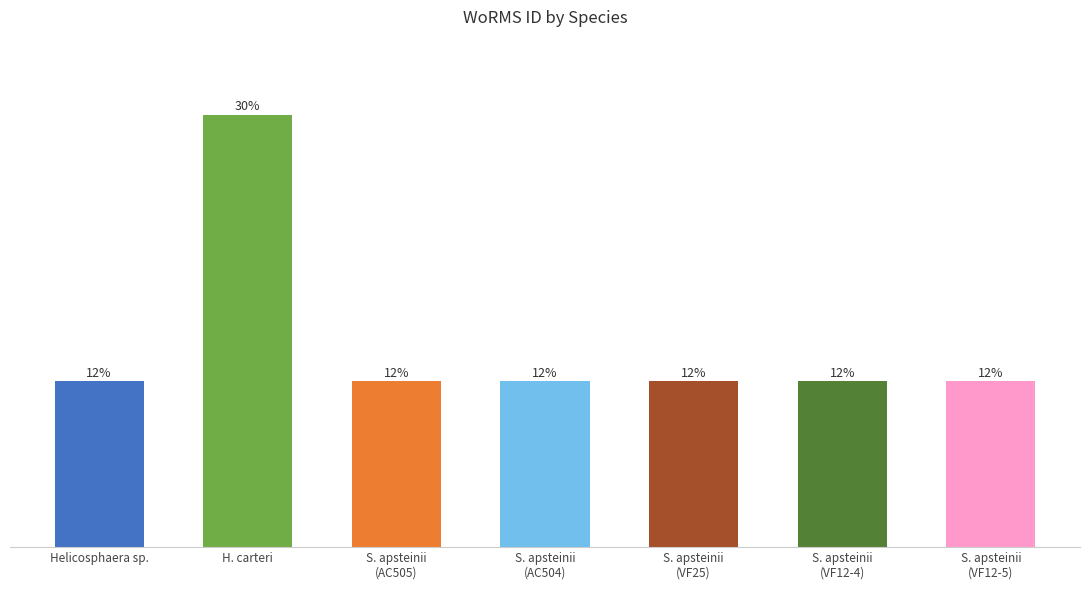

What is the minimum value shown in the chart?

235863